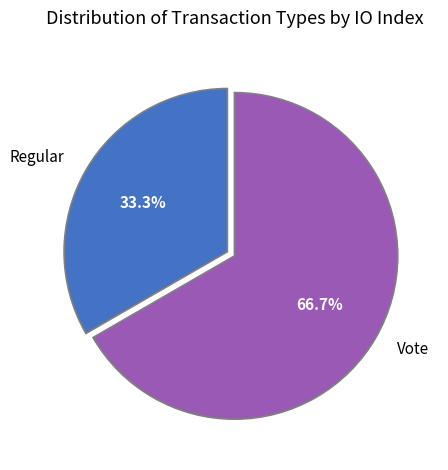

How many segments does this pie chart have?

2